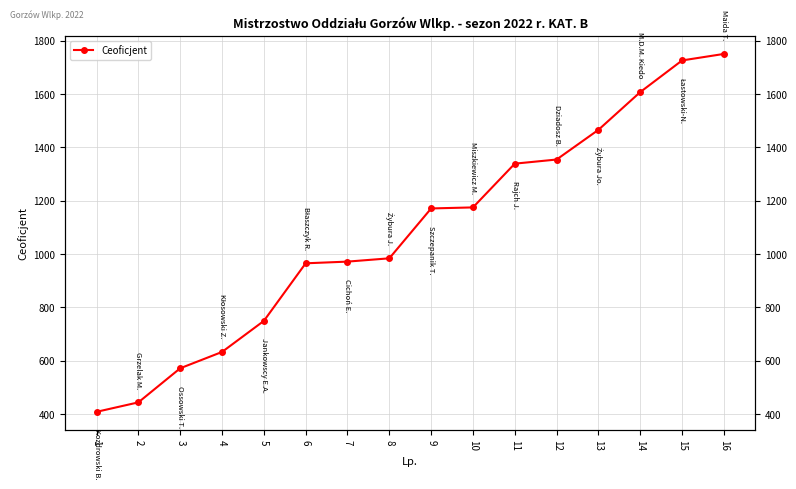

Reading left to right, what are all the values shown in this chart?

407.7	443.3	571.2	632.4	748.9	965.0	971.3	983.7	1170.8	1174.7	1338.8	1354.3	1465.8	1607.4	1726.1	1750.5